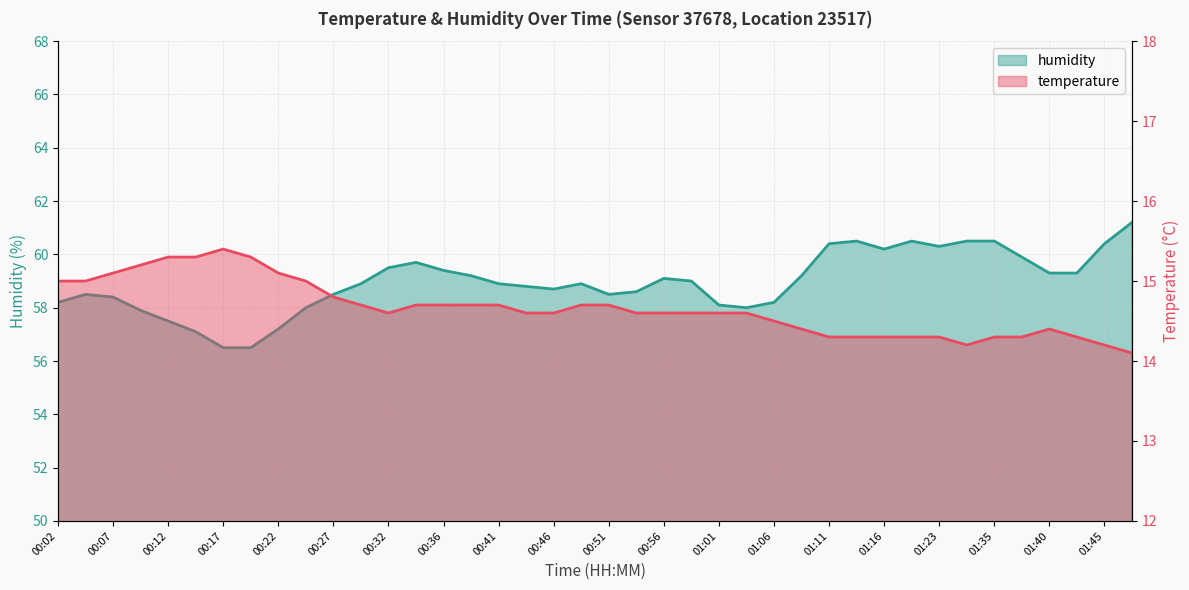

Read the humidity value at 01:45.

60.4